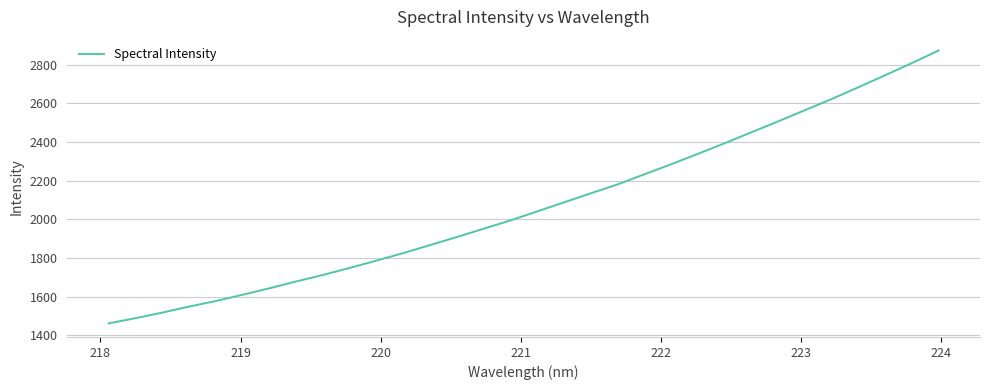

What is the difference between the maximum and minimum values?

1411.5